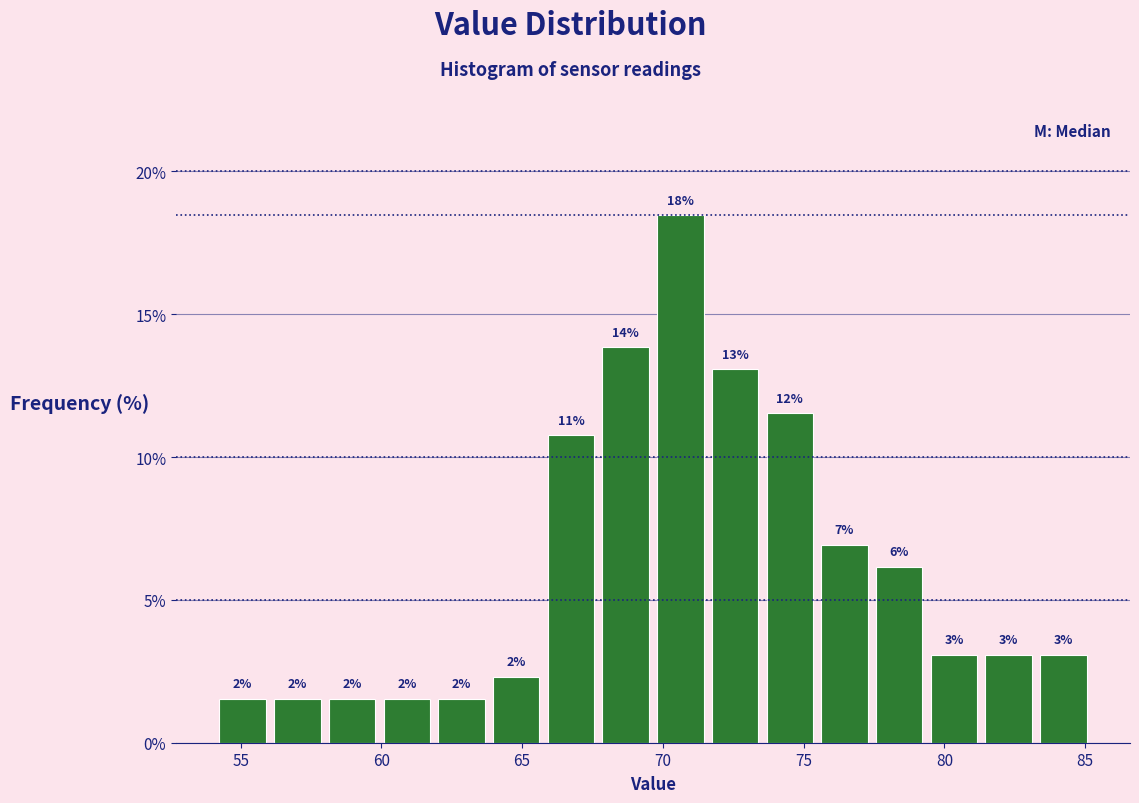

Around what value on the x-axis is the tallest bar? Give the approximate position of its centre, as read against the axis.

70.5